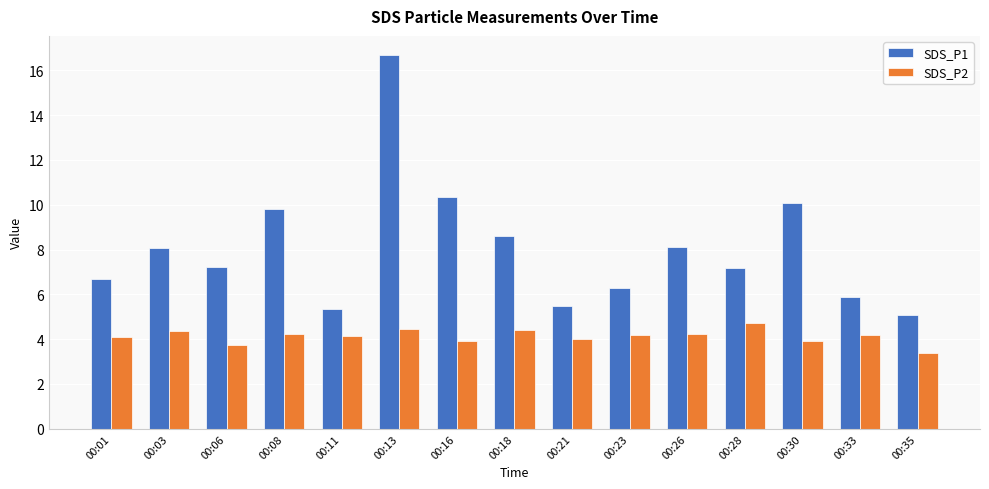

What is the value of the SDS_P1 bar at the 12th from the left?

7.2